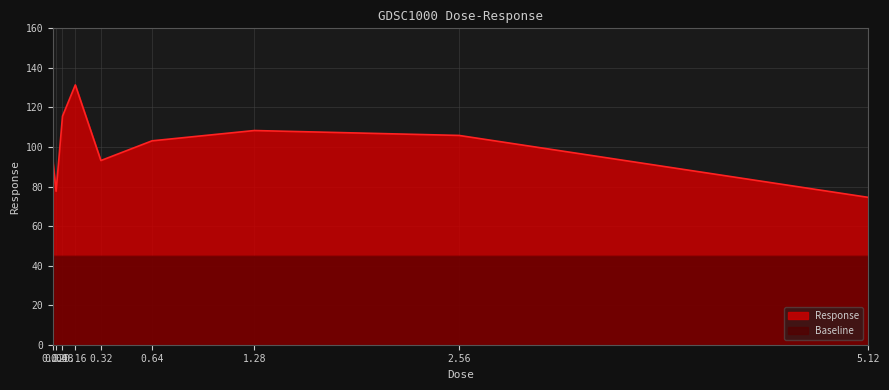

Reading left to right, what are all the values shown in this chart?

92.7	77.6	115.6	131.4	93.1	103.1	108.3	105.8	74.5